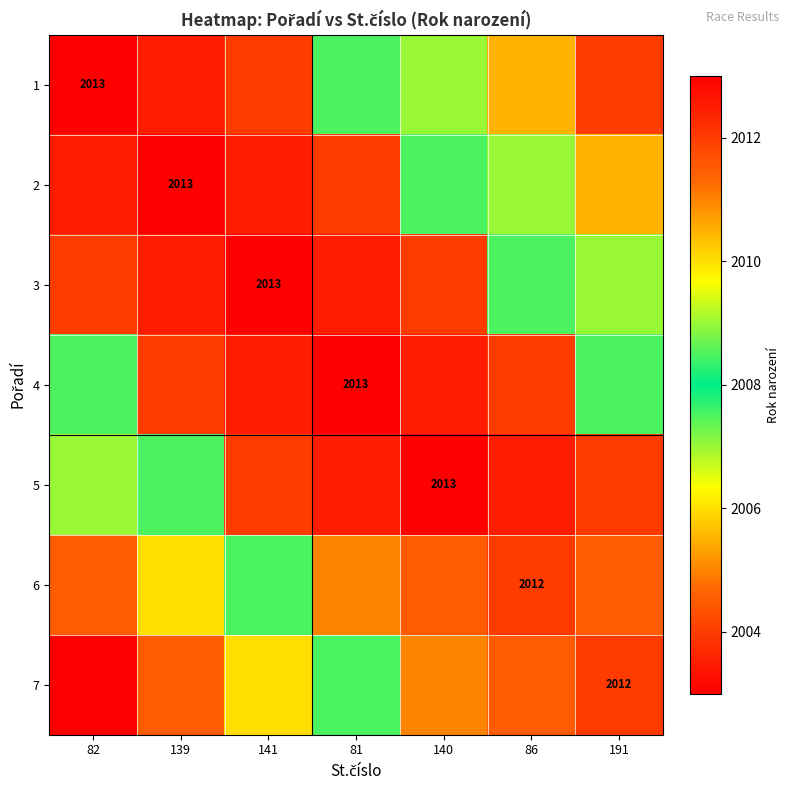

The 2 series shows 2013.0 at 139. True or false?

True